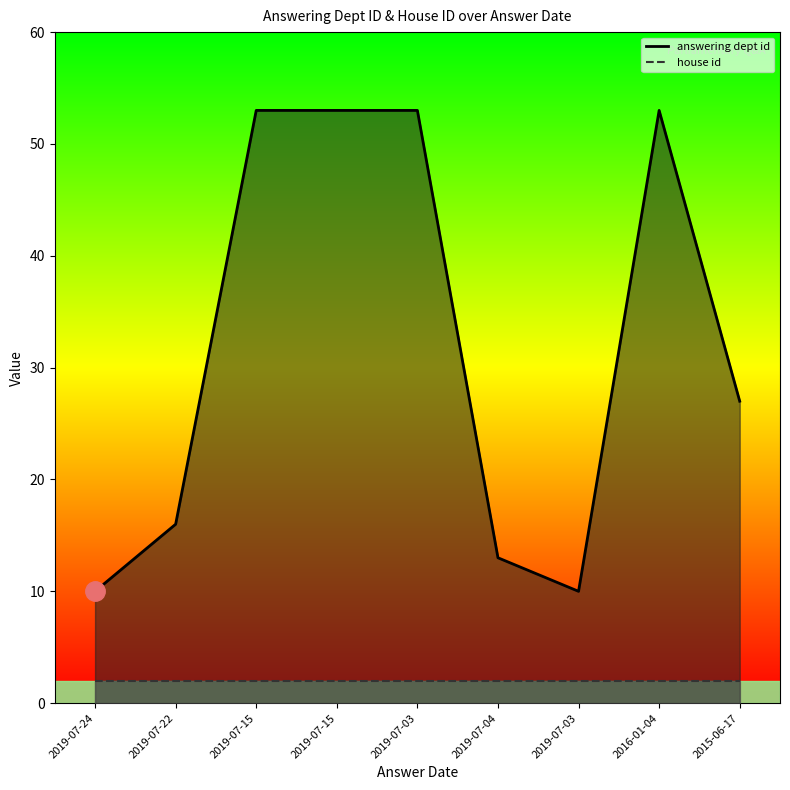

Rank the categories by value from highest to lowest.

2019-07-15, 2019-07-15, 2019-07-03, 2016-01-04, 2015-06-17, 2019-07-22, 2019-07-04, 2019-07-24, 2019-07-03